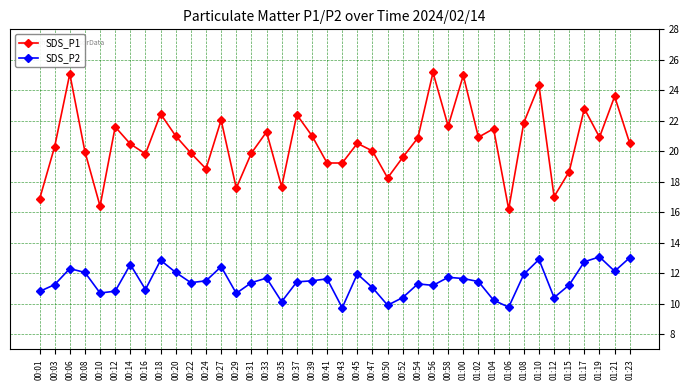

Is the value of SDS_P2 at 01:08 greater than the value of SDS_P1 at 00:24?

No